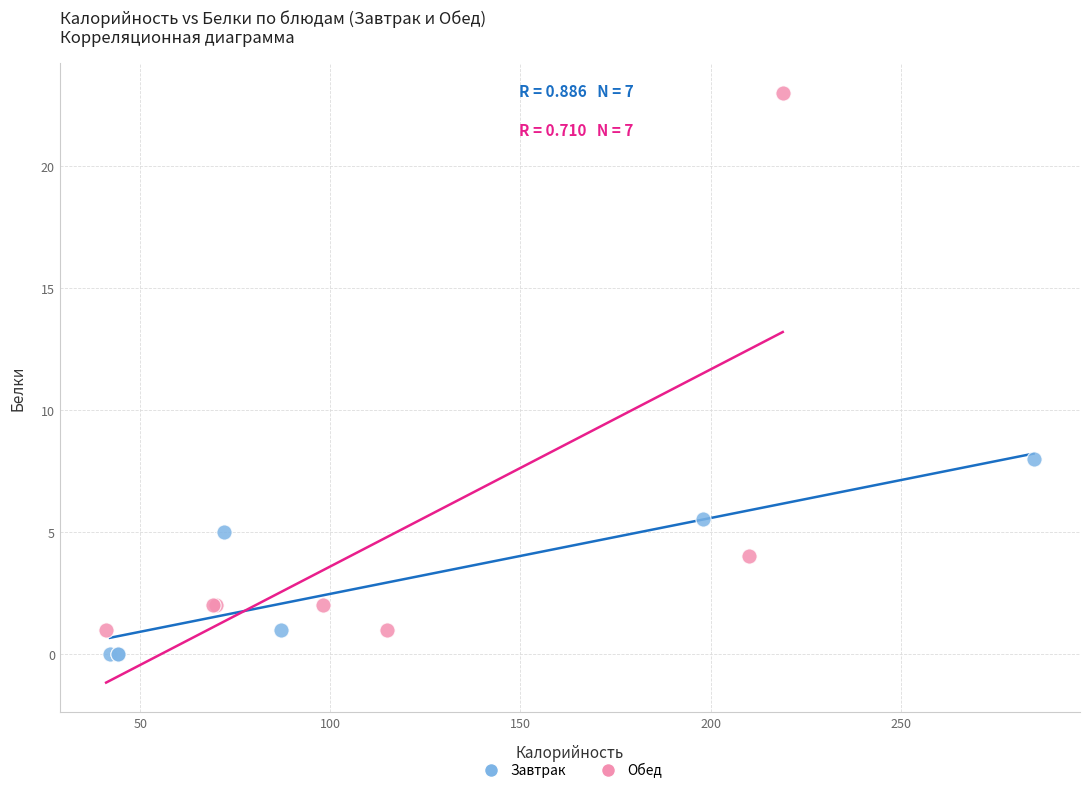

Which series has the widest spread of Y values?

Обед